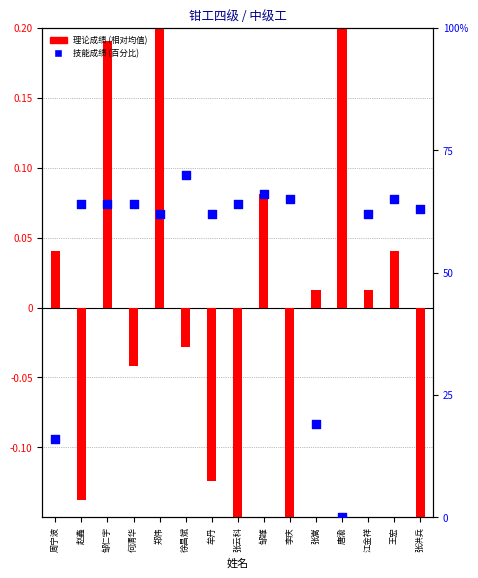

At which category is the sum across all series the highest?

郑伟